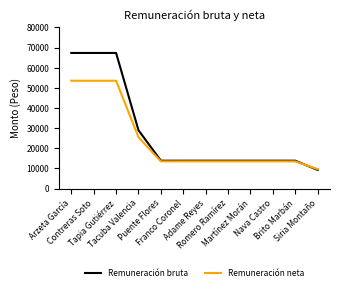

Which series has the widest spread of values?

Remuneración bruta